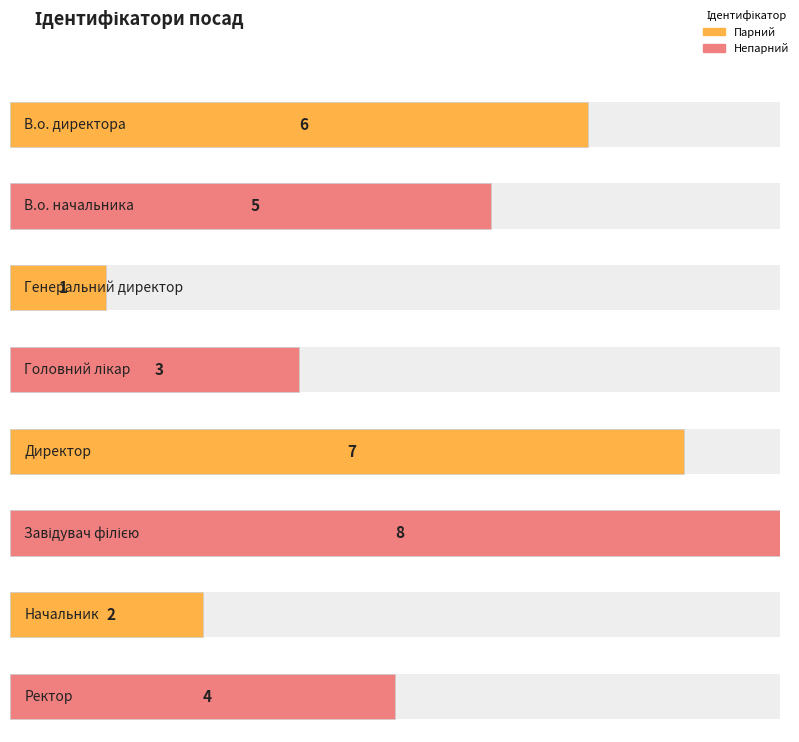

What is the sum of the values at Завідувач філією and Ректор?

12